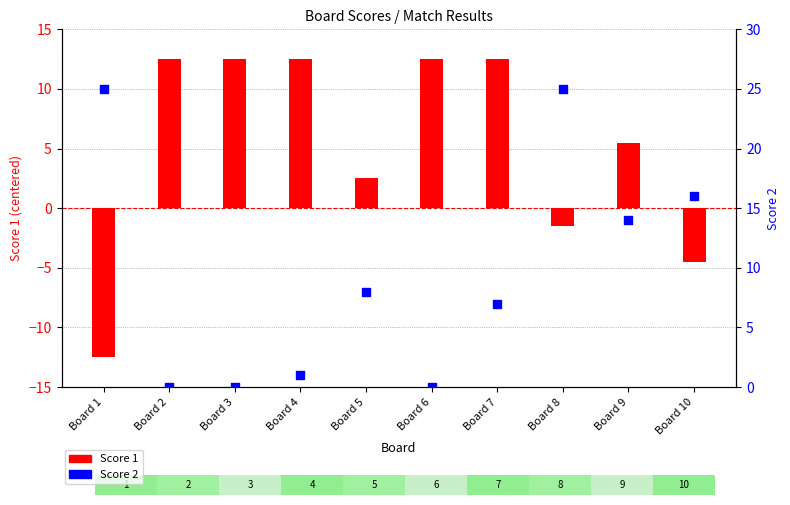

Which series has the largest Y range (max minus min)?

Score 1